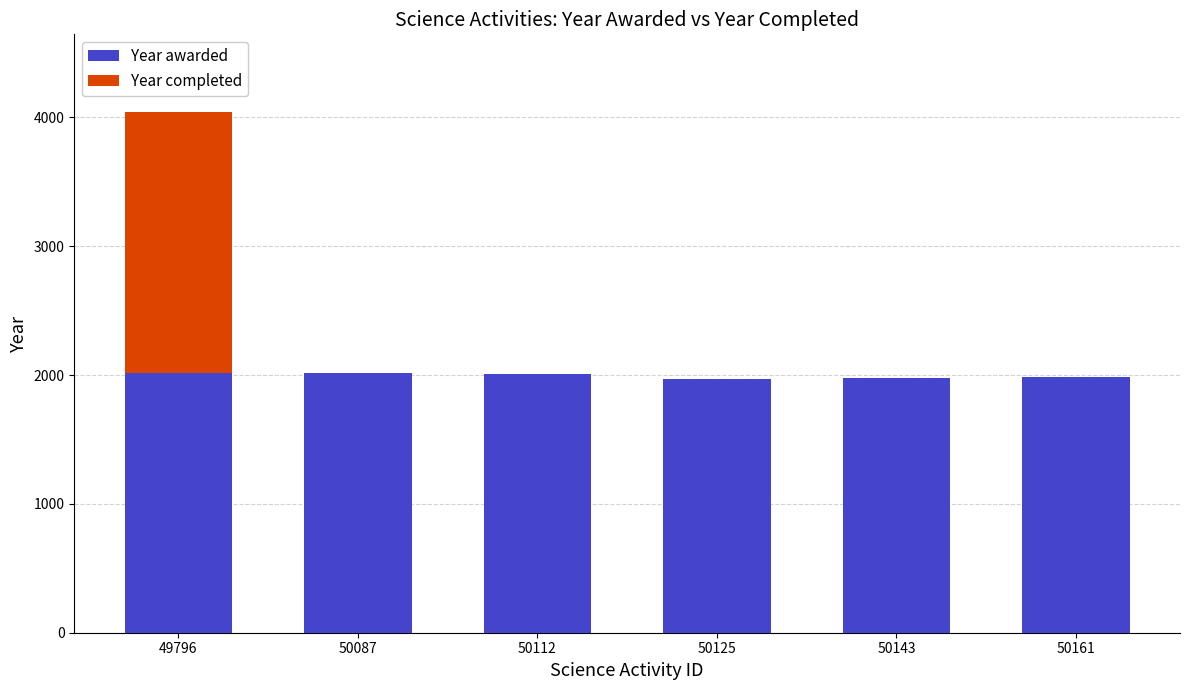

At which category is the sum across all series the highest?

49796